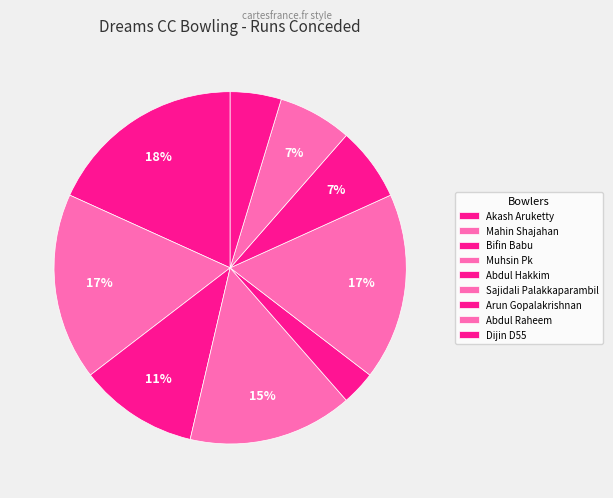

Which category has the smallest portion of the pie?

Abdul Hakkim